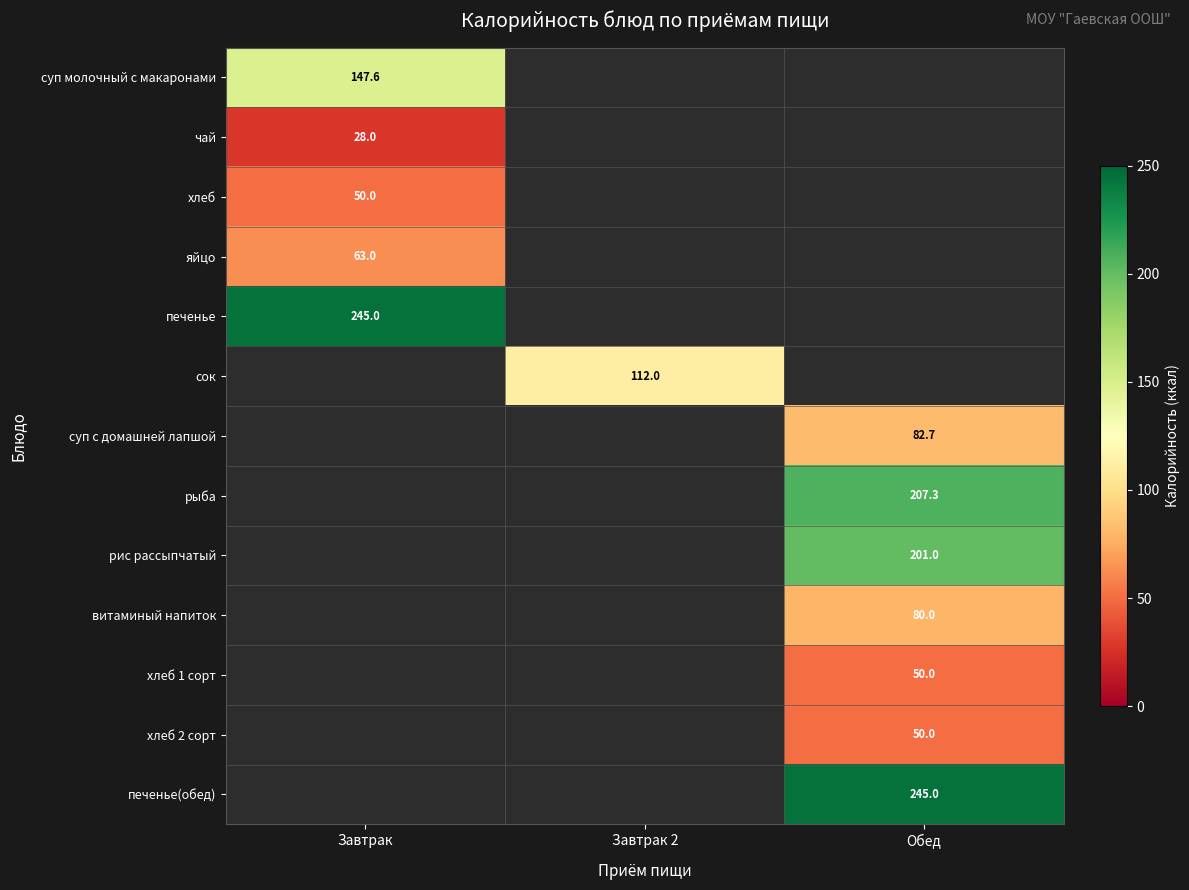

Is it true that печенье(обед) equals 245.0 at Обед?

True